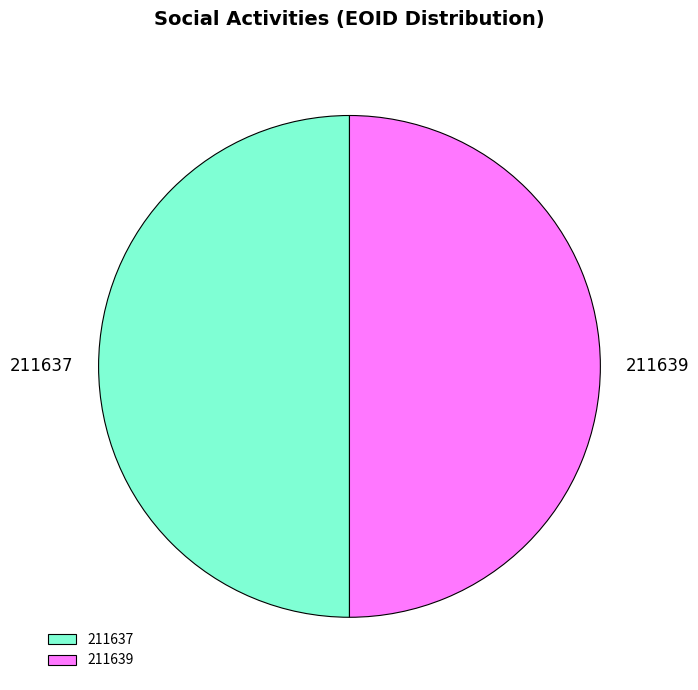

How many slices are in this pie chart?

2